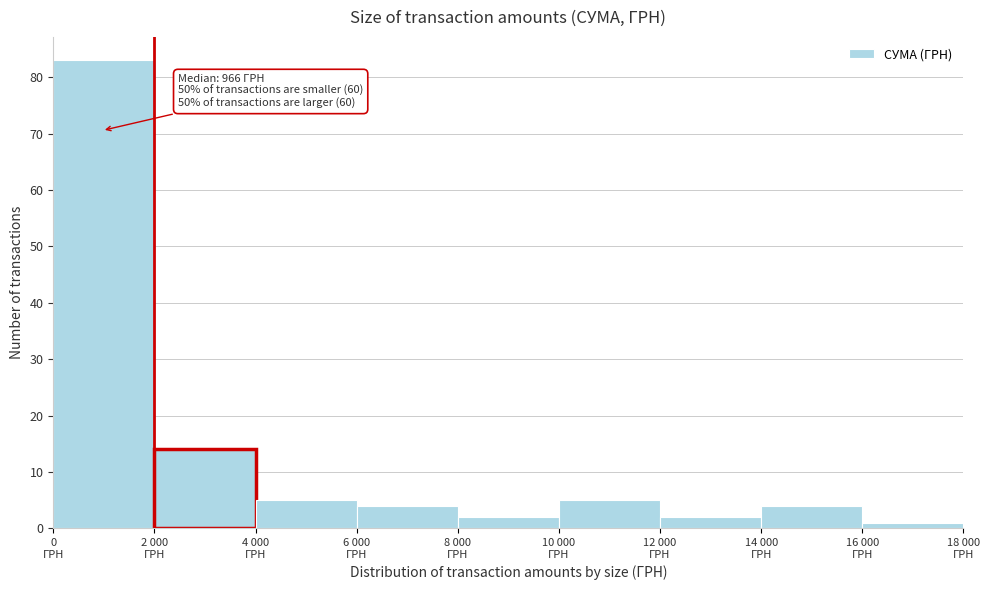

Reading left to right, what are all the values shown in this chart?

83	14	5	4	2	5	2	4	1